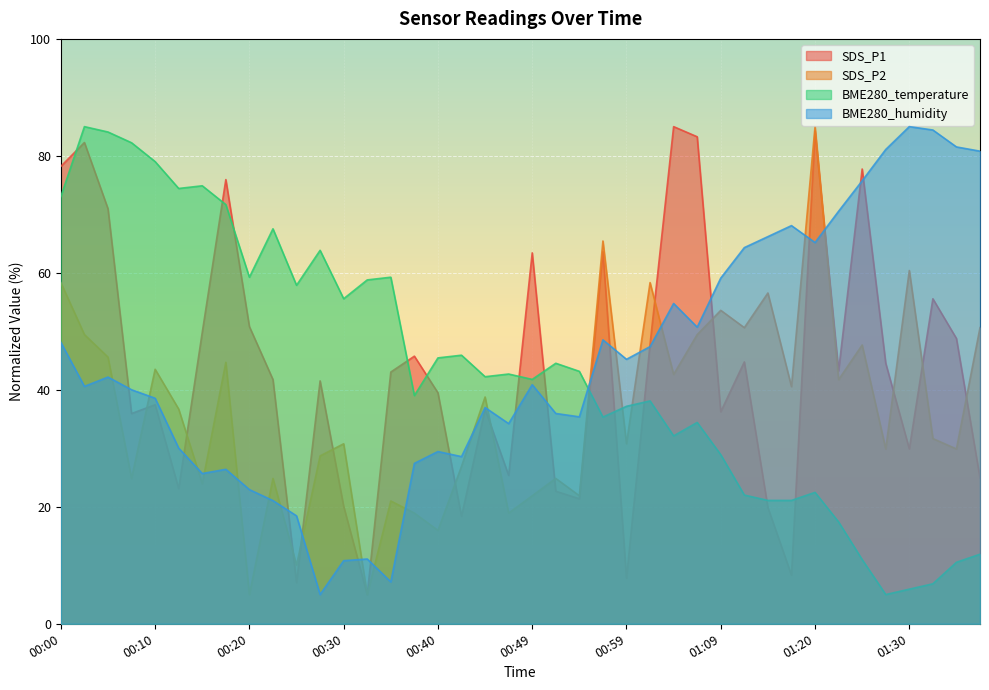

What is the total value across all series at 01:25?

212.1